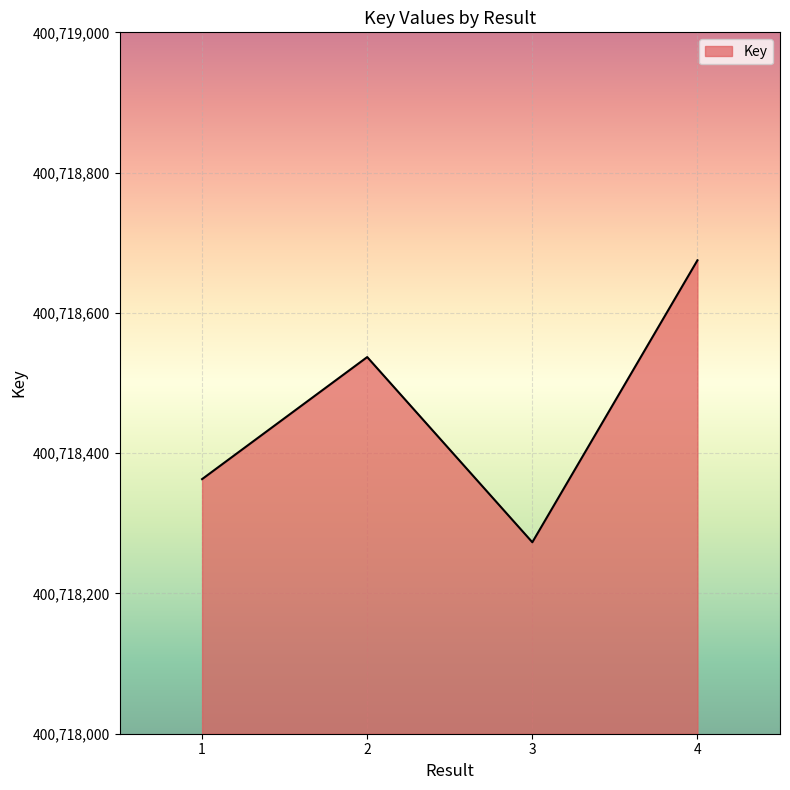

True or false: the data shows 400718675 at 4.

True